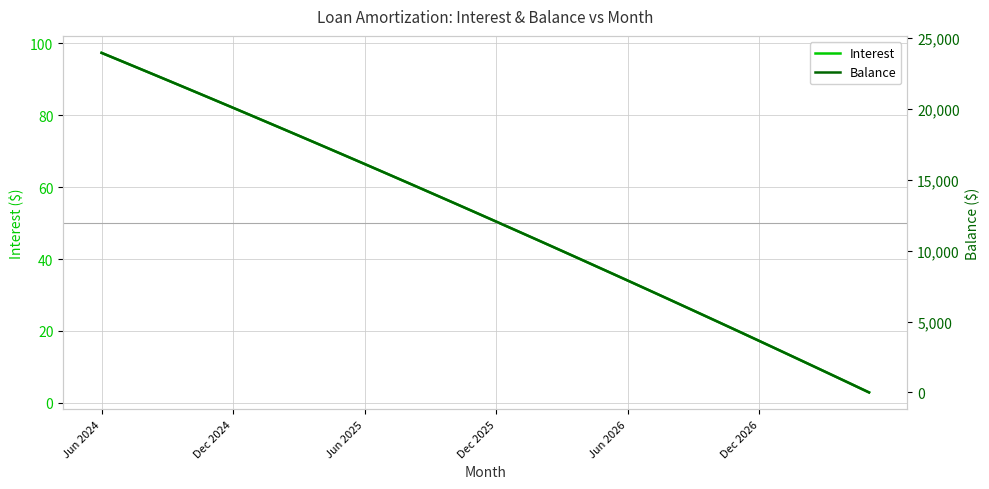

What is the difference between the maximum and minimum values in the Balance series?

23947.0